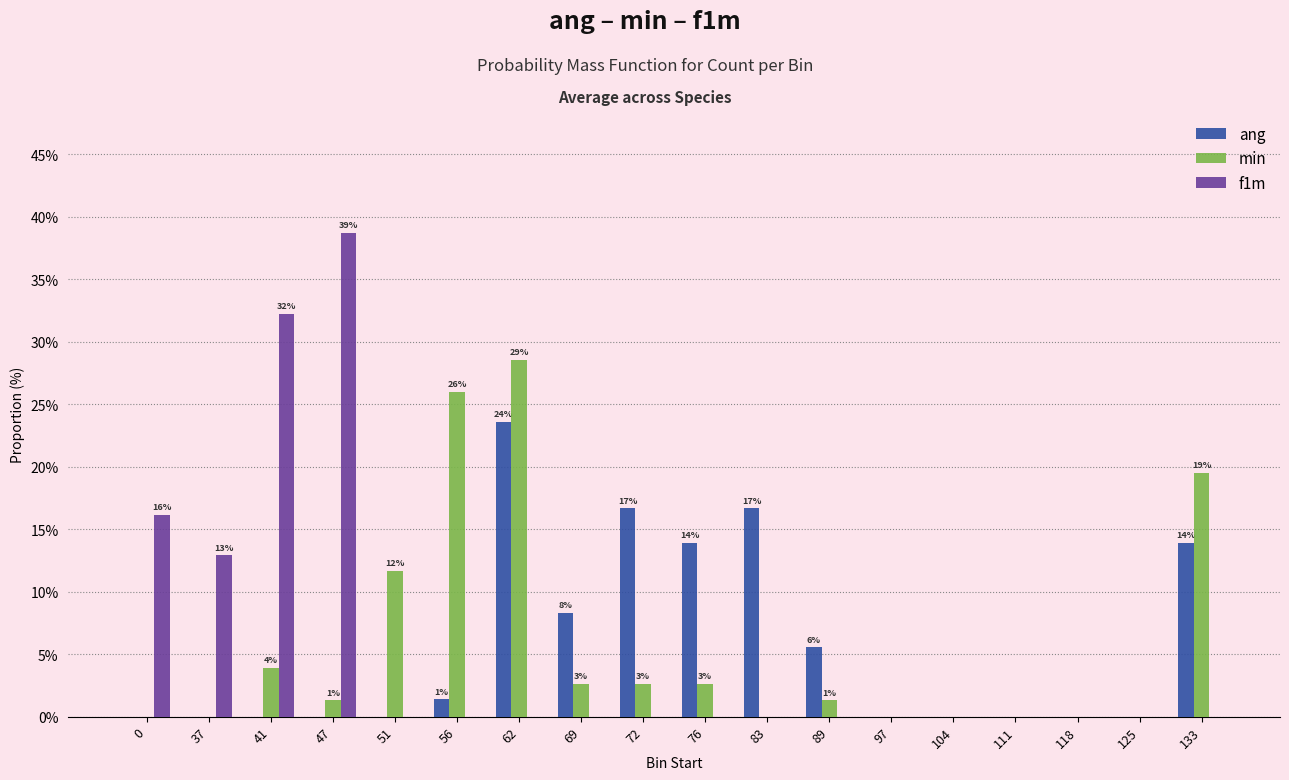

Is it true that f1m equals 0.0 at 72?

True